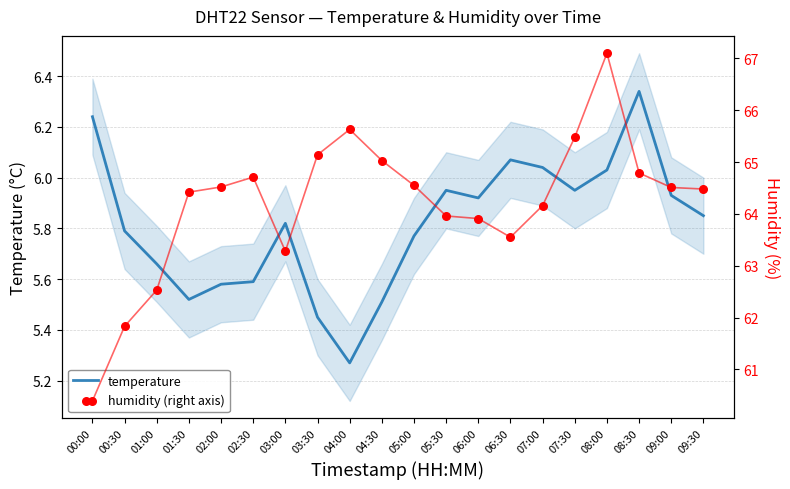

Is the value of humidity (right axis) at 01:00 greater than the value of temperature at 09:00?

Yes